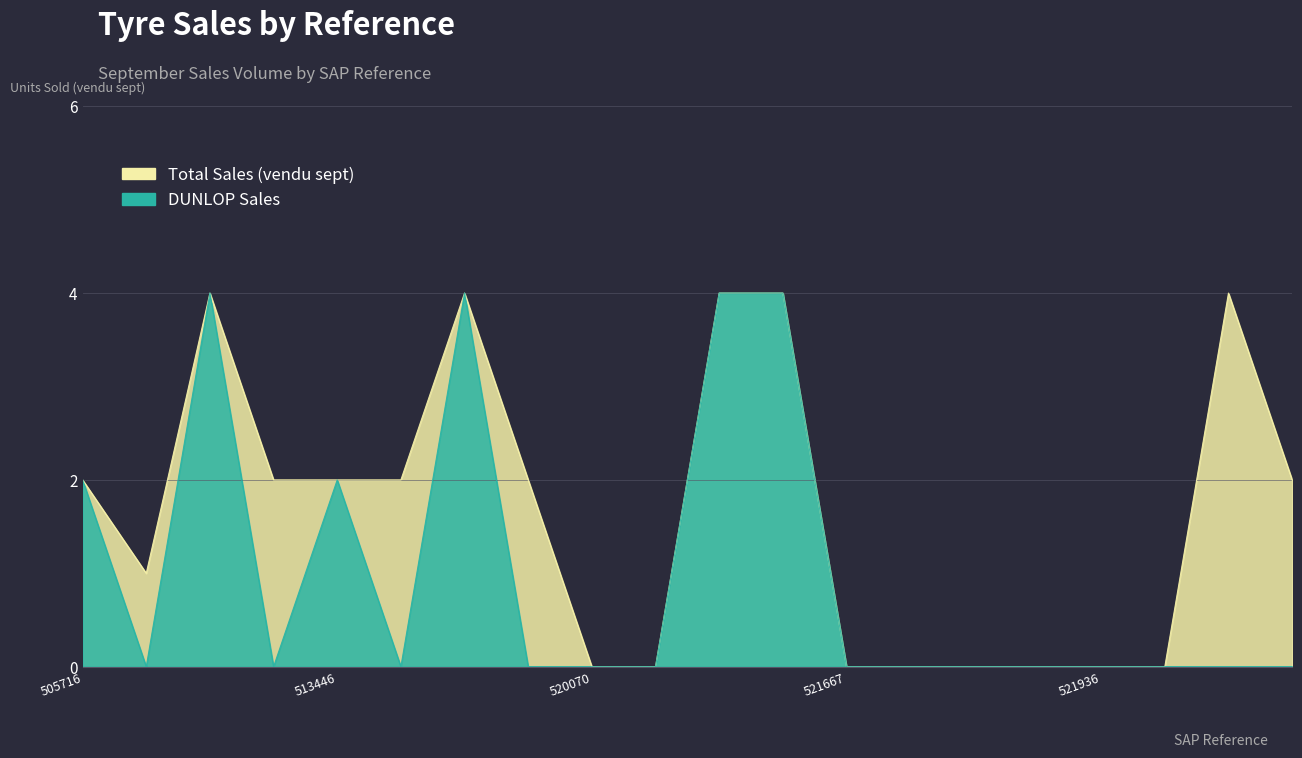

Is it true that Total Sales (vendu sept) equals 2 at 505716?

True